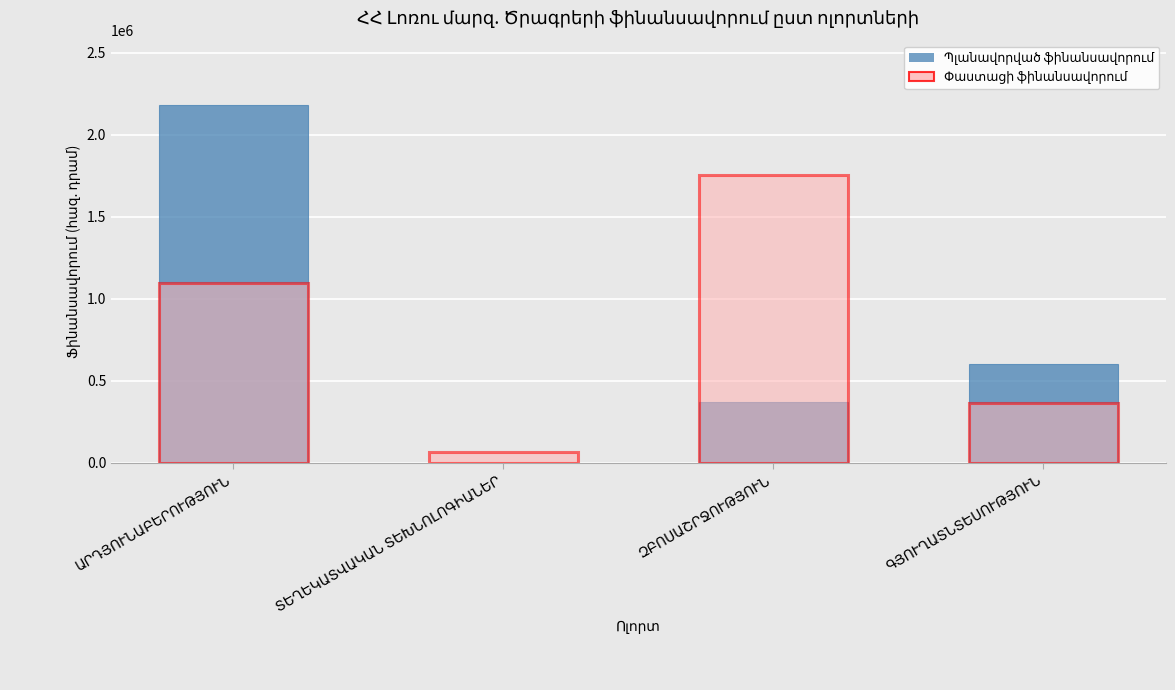

Count the number of categories in the chart.

4